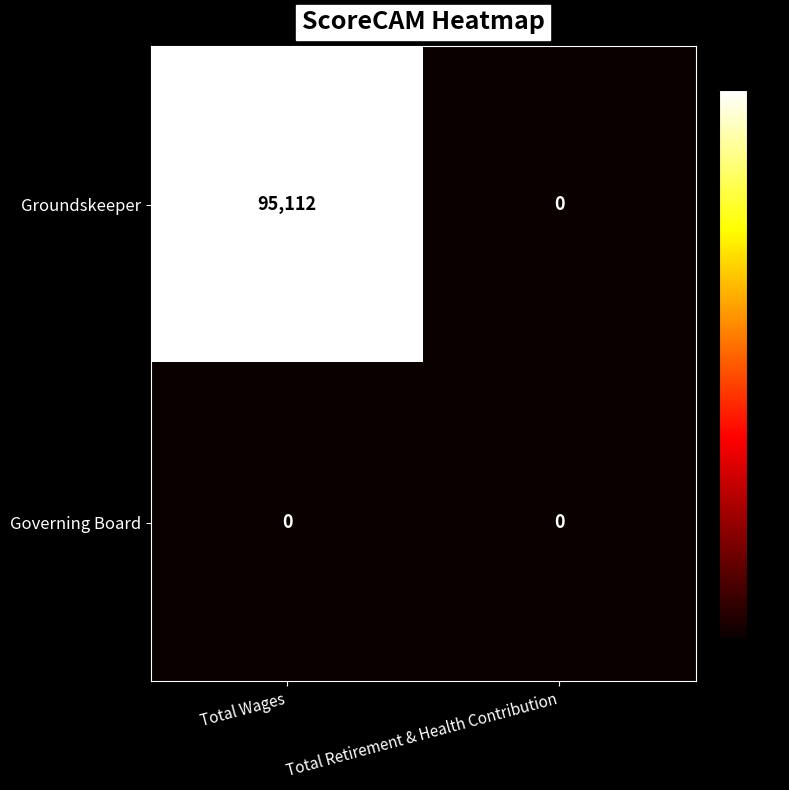

Rank the series by their average value, from highest to lowest.

Groundskeeper, Governing Board